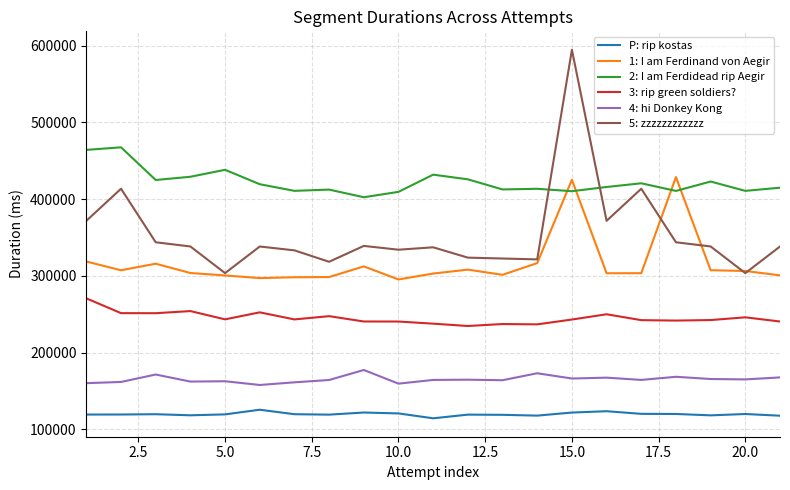

How many intersections are there between 5: zzzzzzzzzzzz and 2: I am Ferdidead rip Aegir?

2